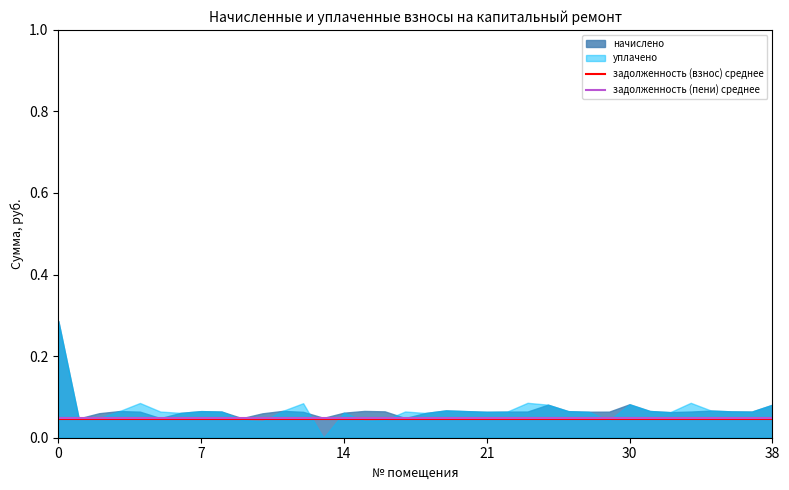

Which series has the widest spread of values?

уплачено